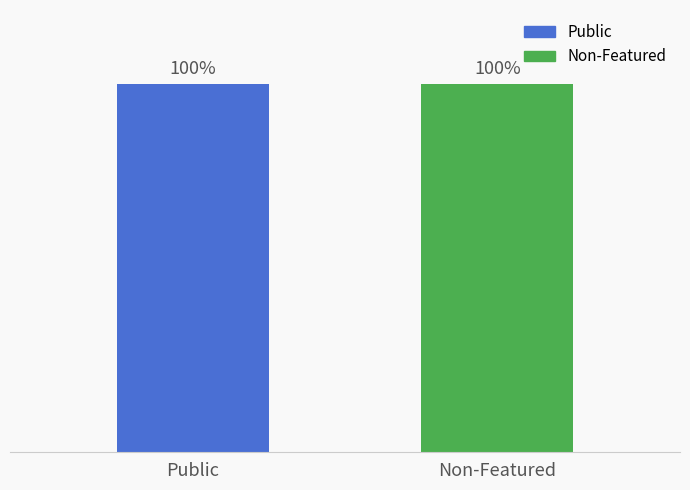

Does the chart contain stacked bars?

No